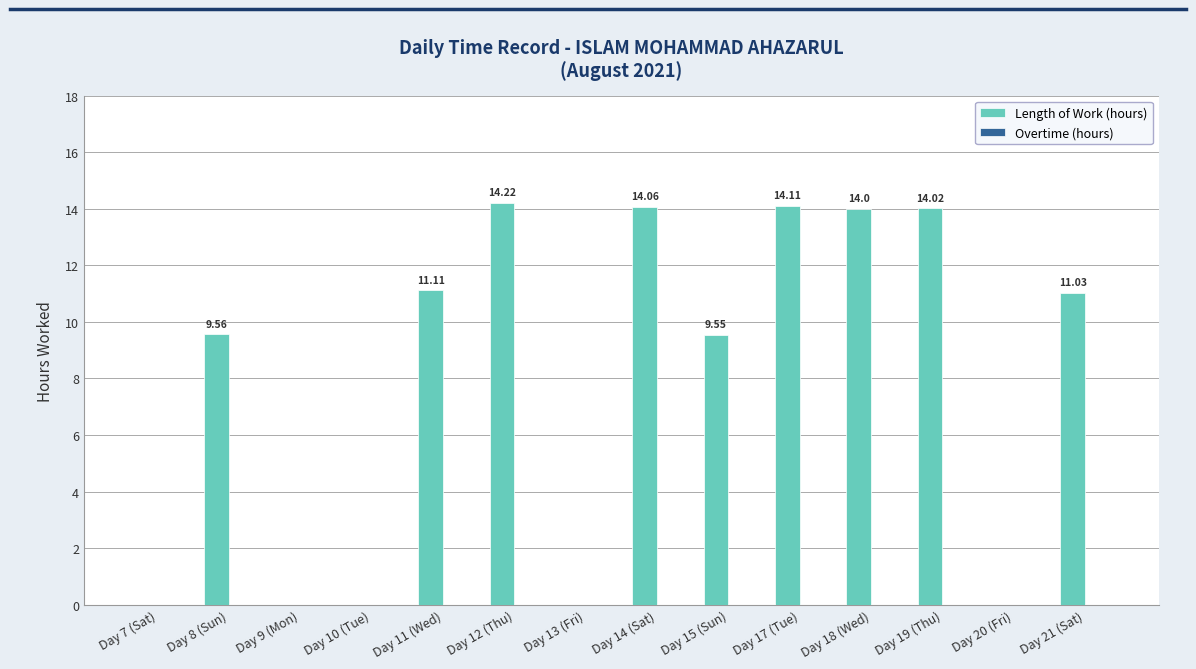

What is the sum of the values at Day 8 (Sun) and Day 17 (Tue)?

23.7